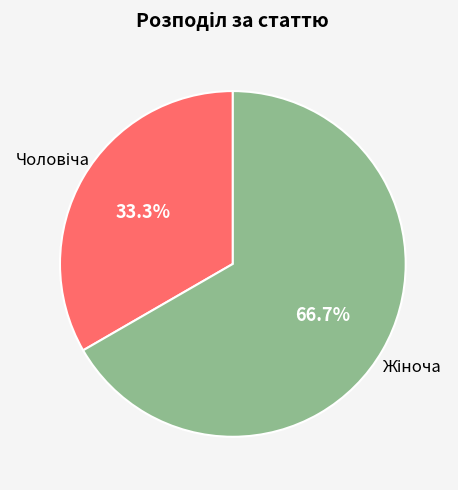

How many slices are in this pie chart?

2